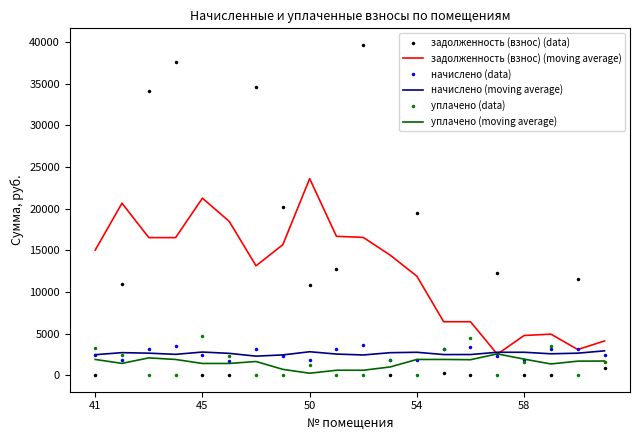

How many times do начислено (moving average) and уплачено (data) cross each other?

7